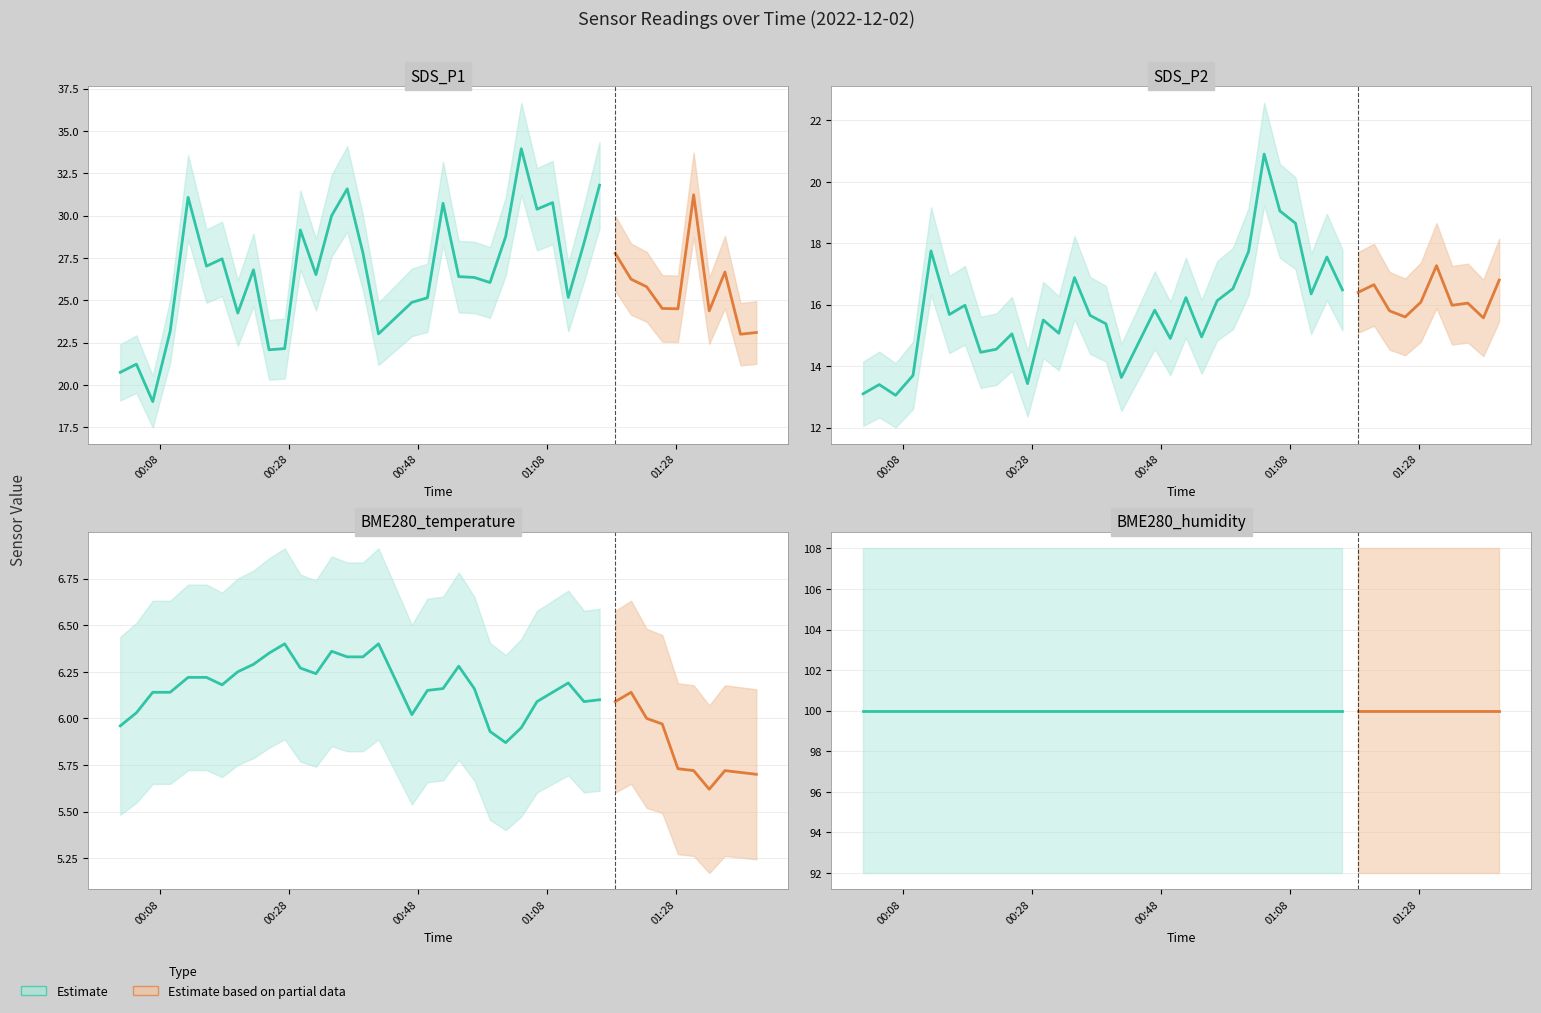

The value of BME280_humidity at 6 is 31.7. True or false?

False